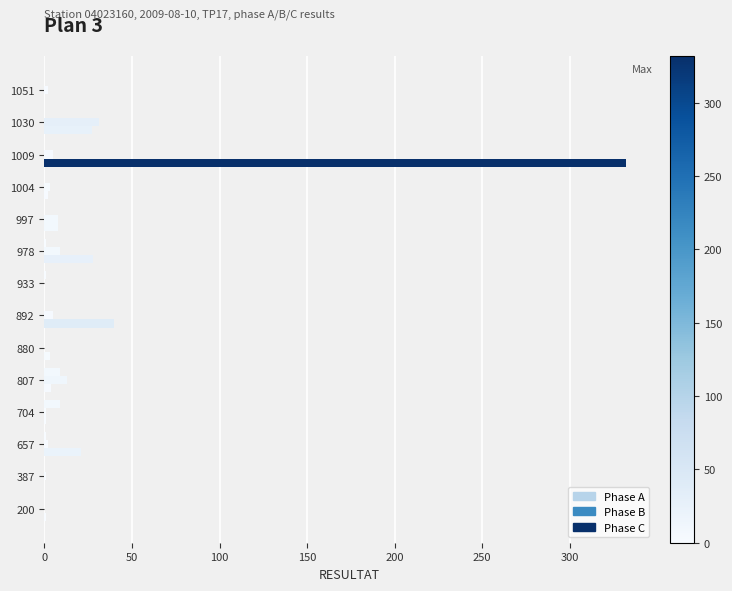

How many categories are shown in the chart?

14